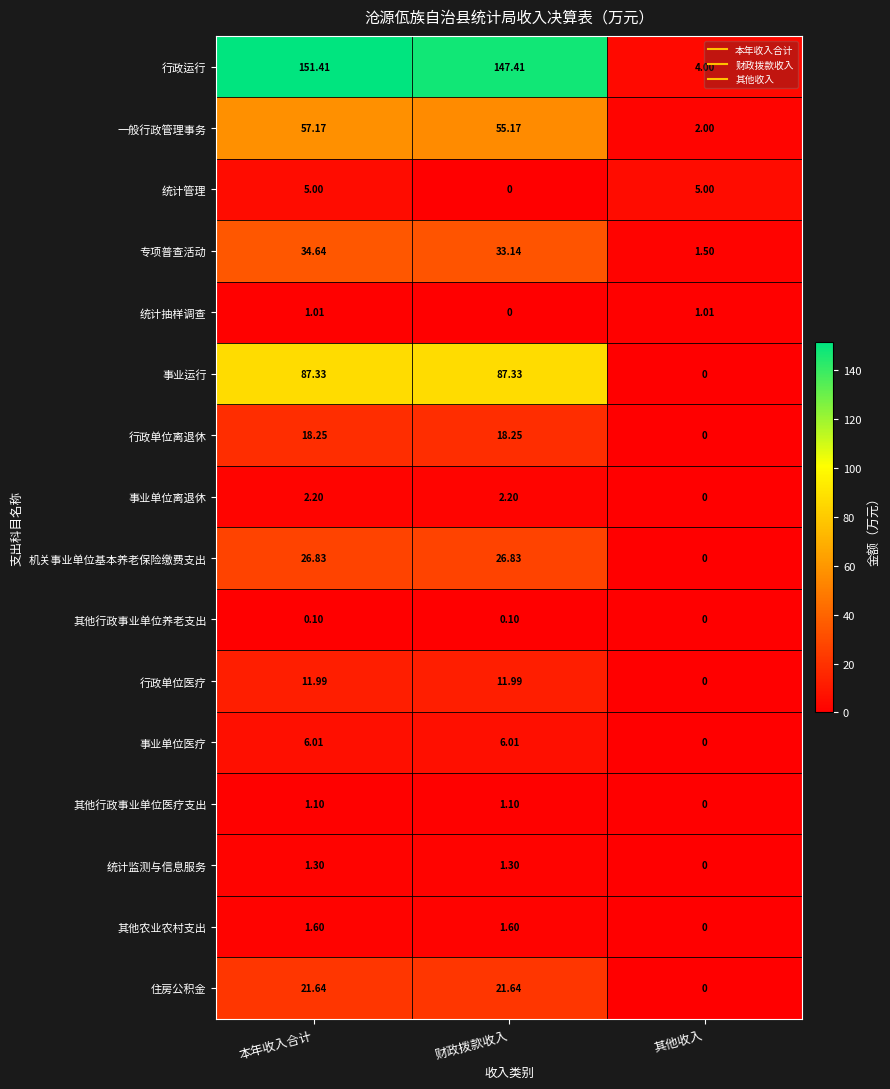

Which series has the widest spread of values?

行政运行